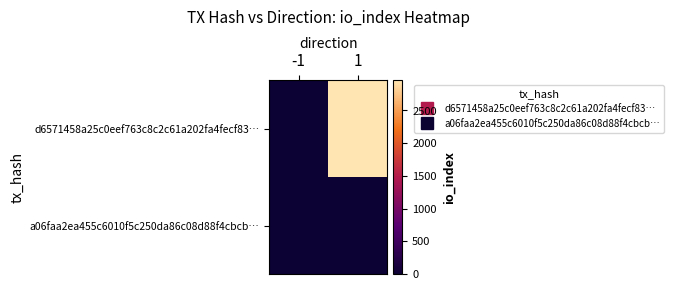

Which label corresponds to the smallest value in the chart?

-1